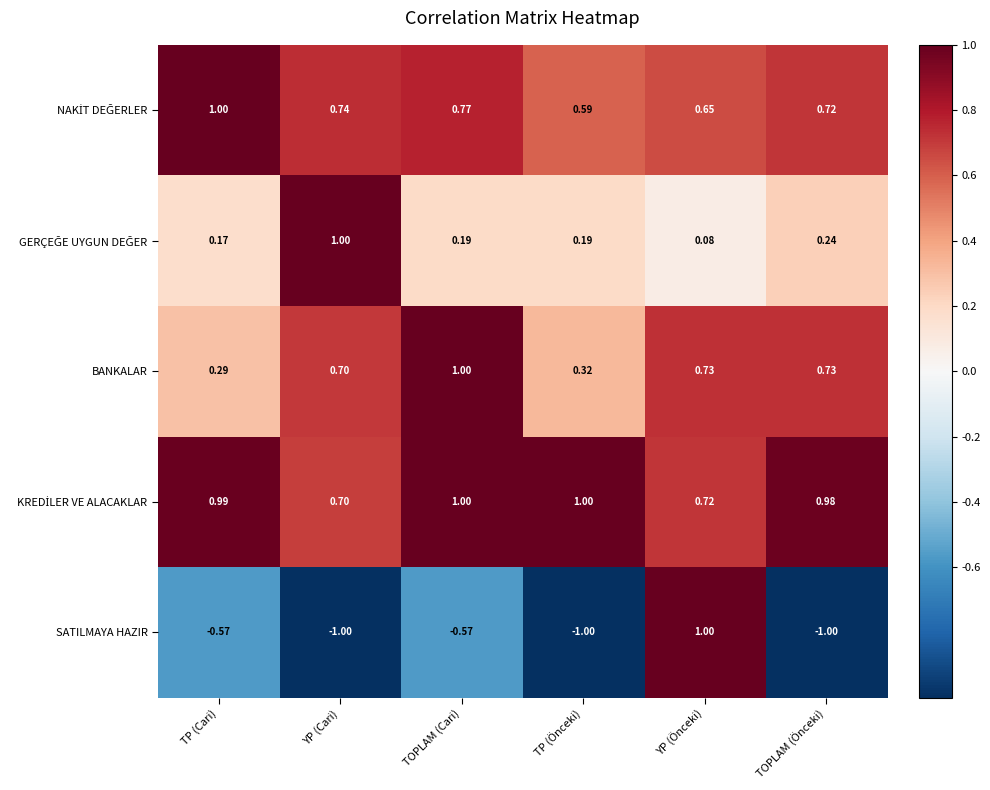

Which series has the widest spread of values?

SATILMAYA HAZIR